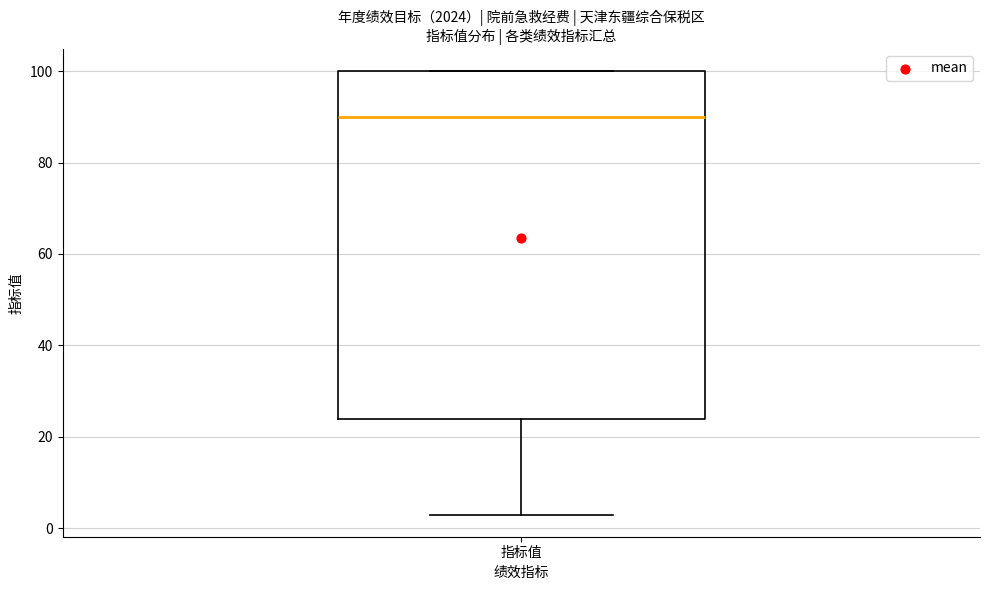

Read this box plot against the y-axis: the position of the median line, the range covered by the box, and the ends of both whiskers. The values are not printed on the chart, so give them approximately, as read against the axis.

median 90, box 24 to 100, whiskers 4 to 100